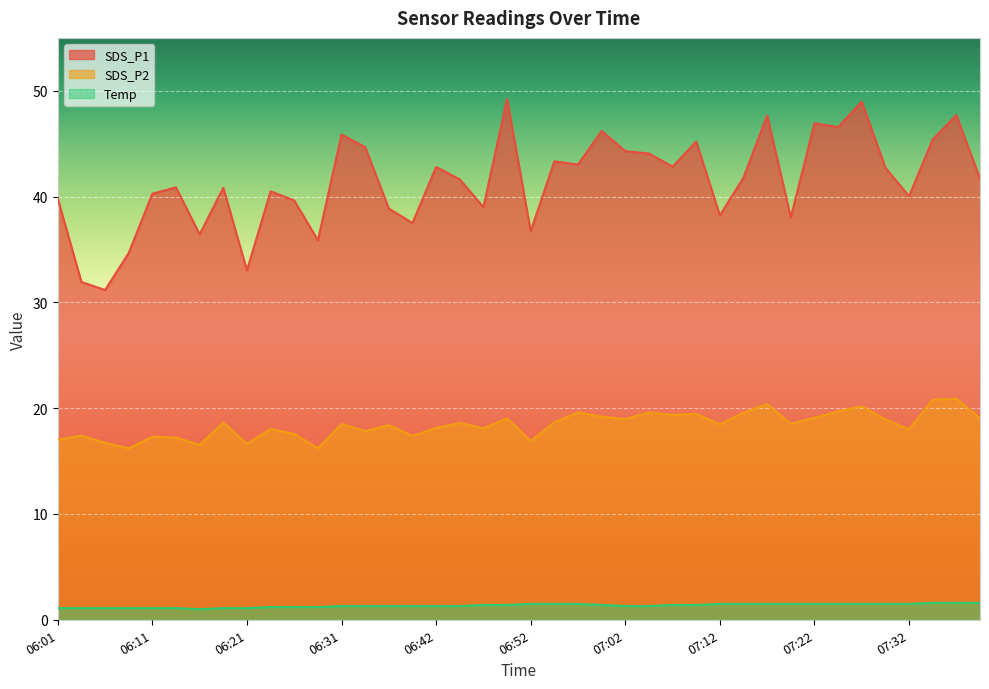

Which series has the largest range (max minus min)?

SDS_P1